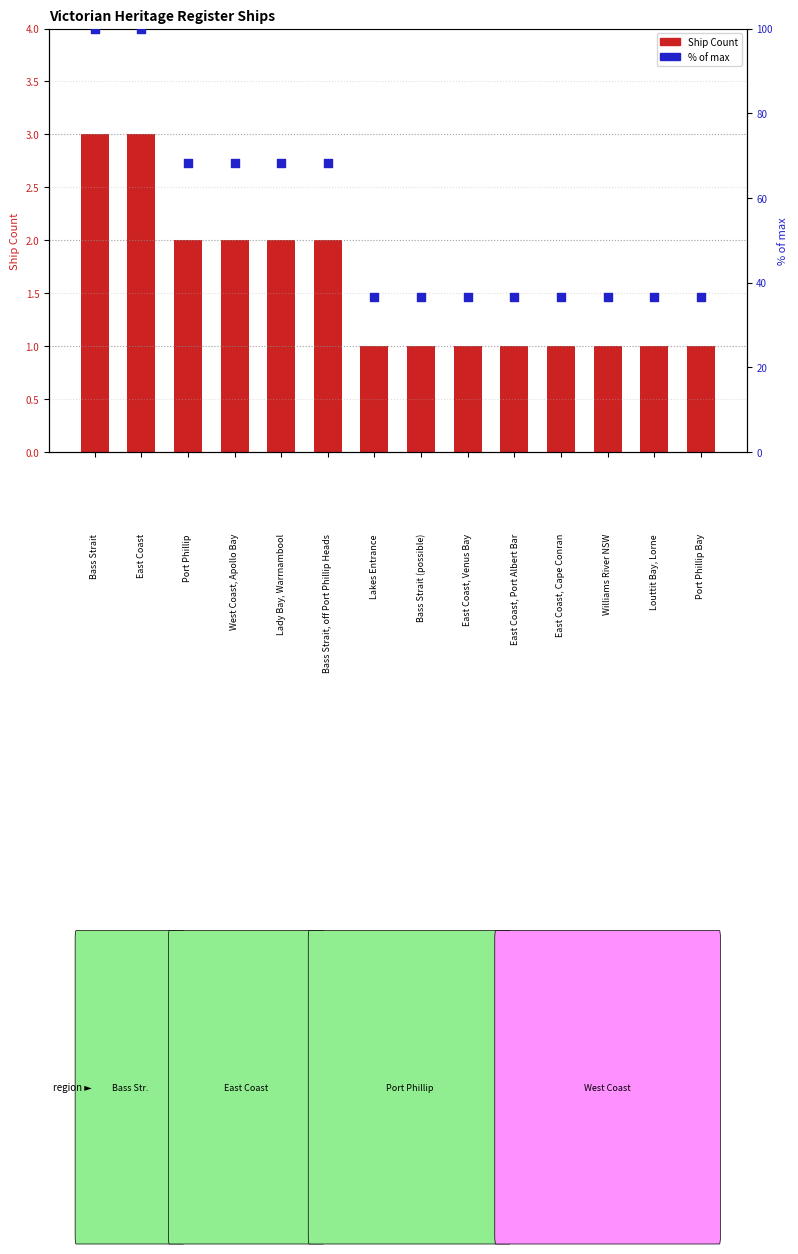

At which category is the sum across all series the highest?

Bass Strait